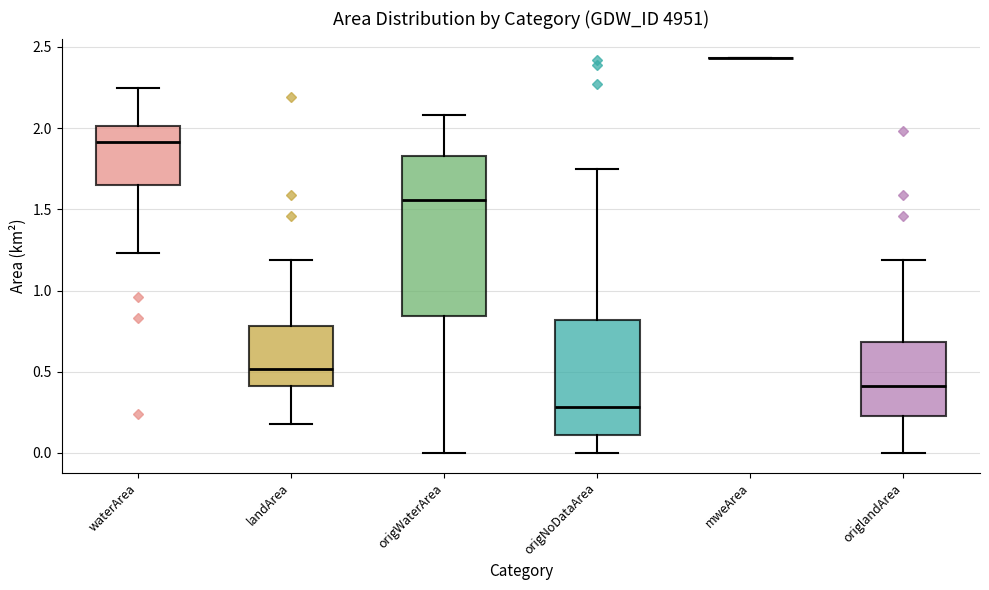

Where does the upper whisker of the box for landArea end on the y-axis? The values are not printed on the chart, so give them approximately, as read against the axis.

1.20